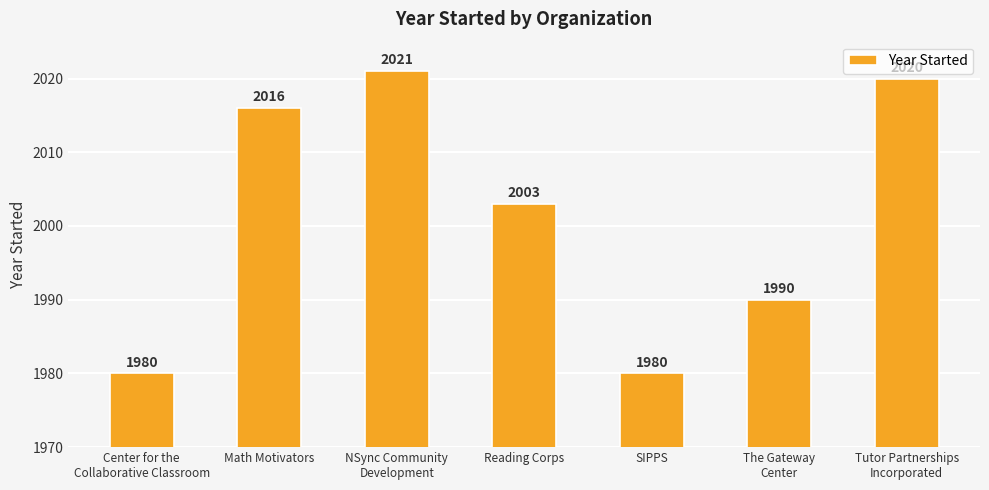

What is the maximum value shown in the chart?

2021